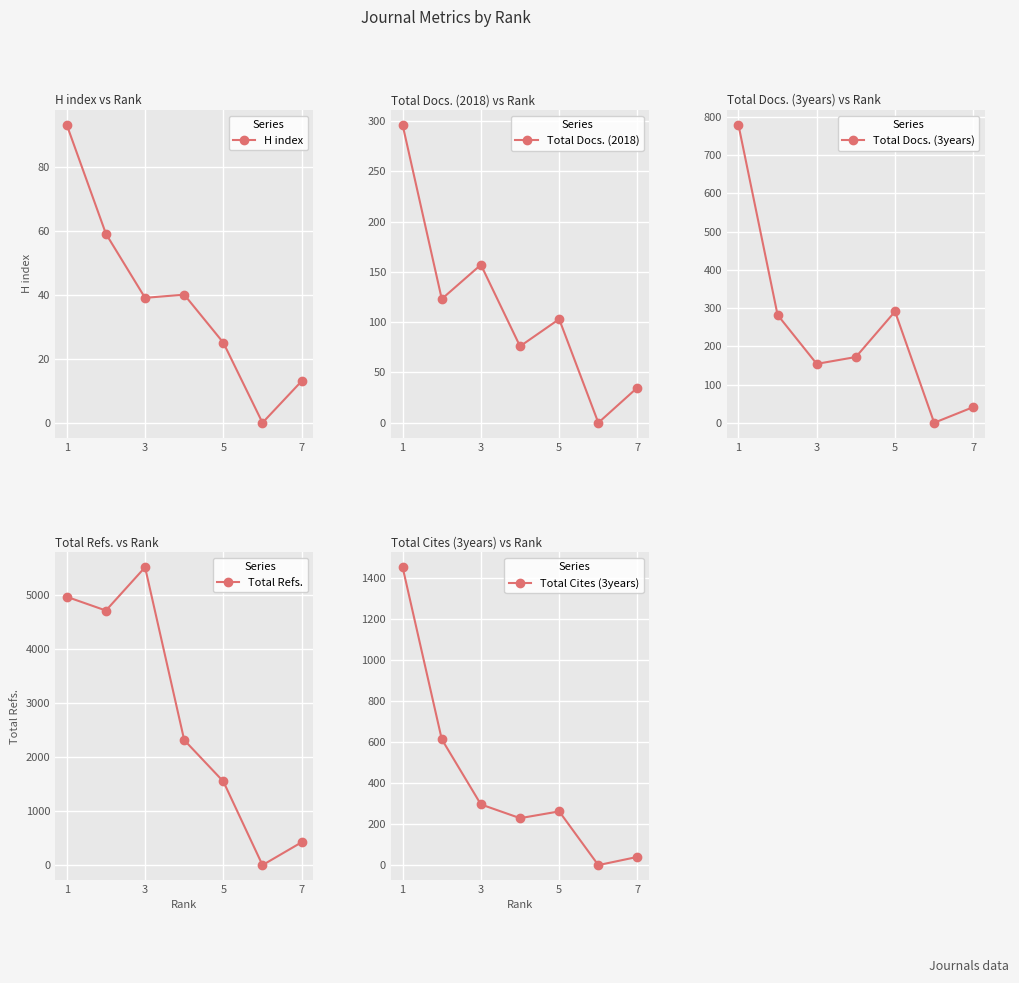

At 1, list the series in order from largest to smallest.

Total Refs., Total Cites (3years), Total Docs. (3years), Total Docs. (2018), H index